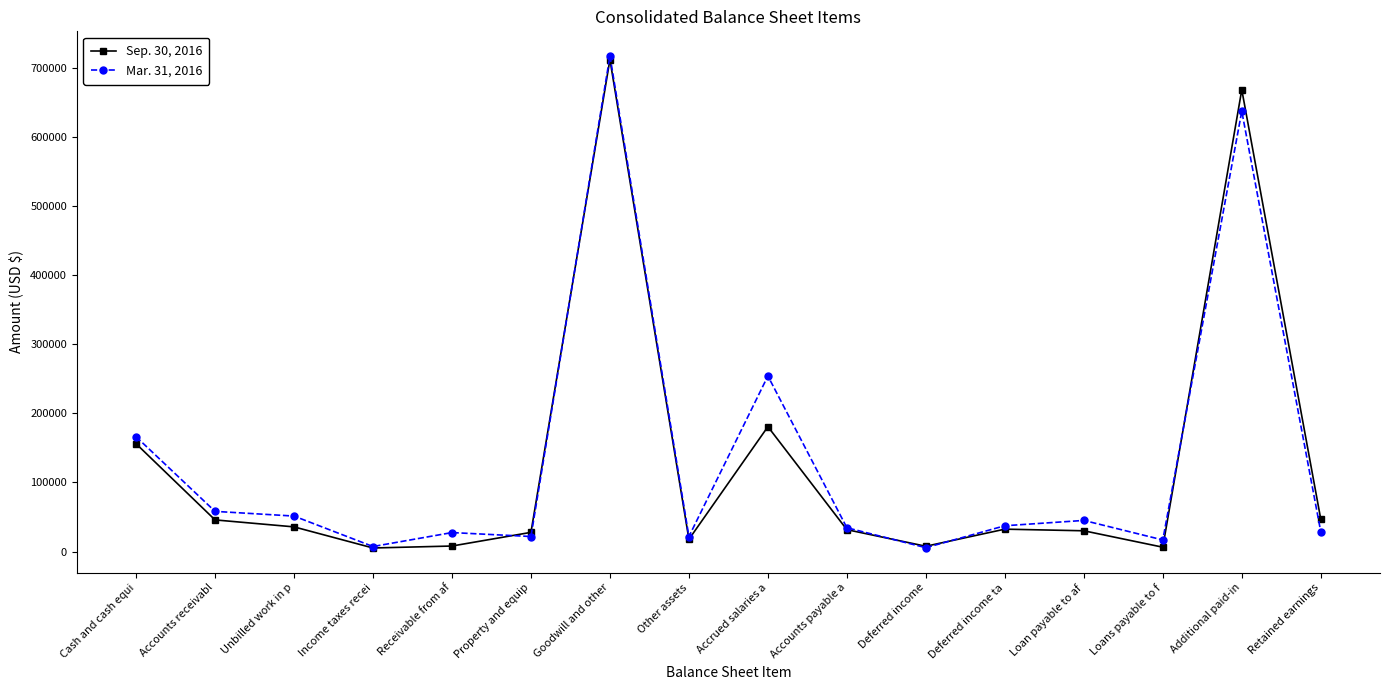

Is this an area chart (filled region under the line)?

No